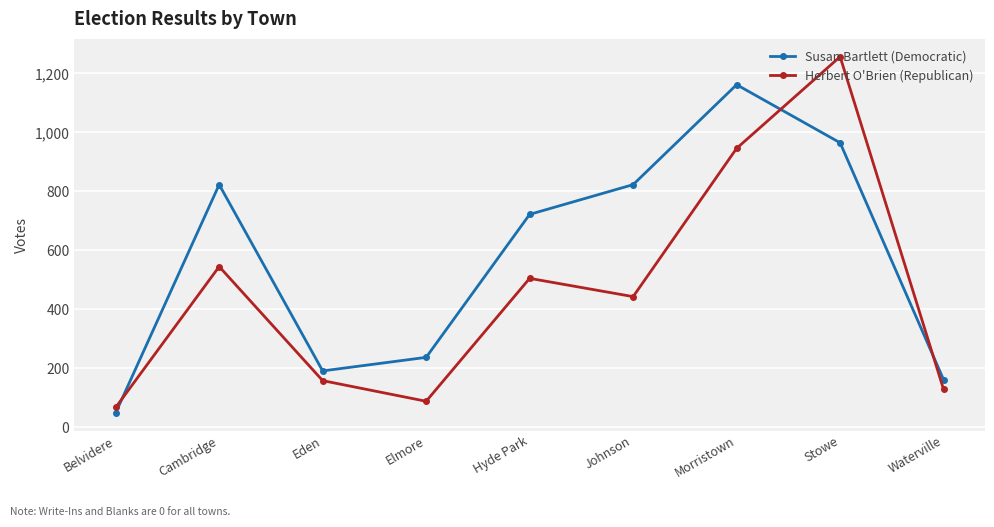

Which series has the largest range (max minus min)?

Herbert O'Brien (Republican)